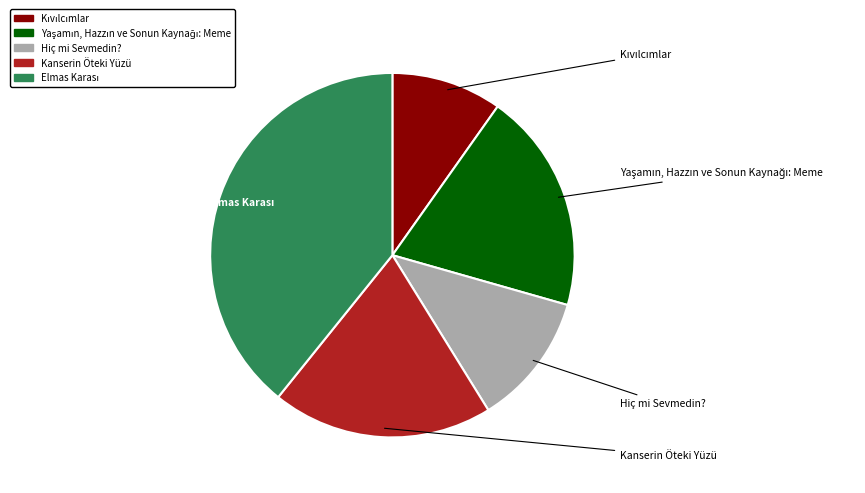

What percentage do Kıvılcımlar and Hiç mi Sevmedin? together represent?

21.6%